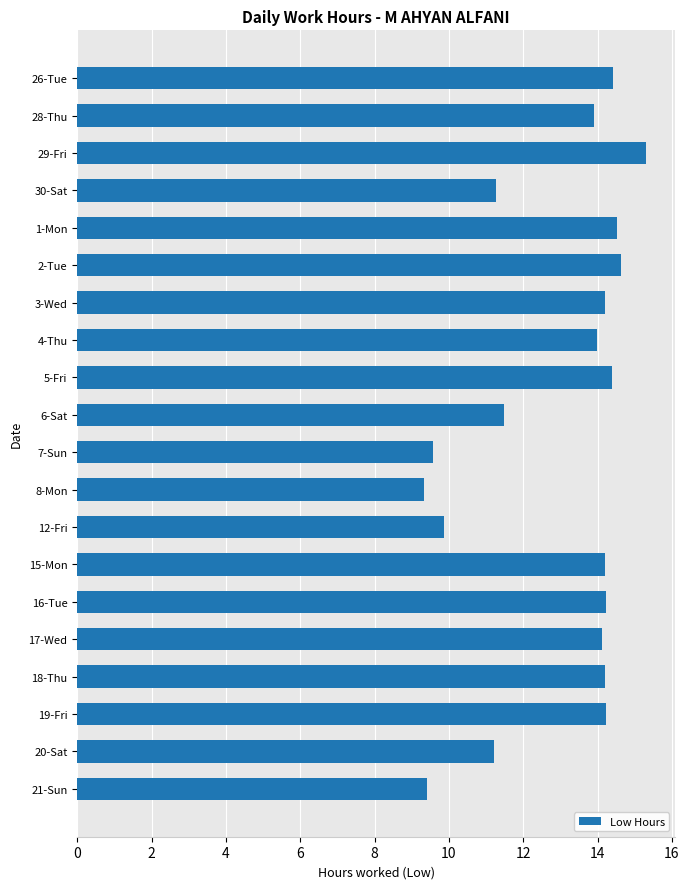

What is the change in value from 5-Fri to 6-Sat?

-2.9